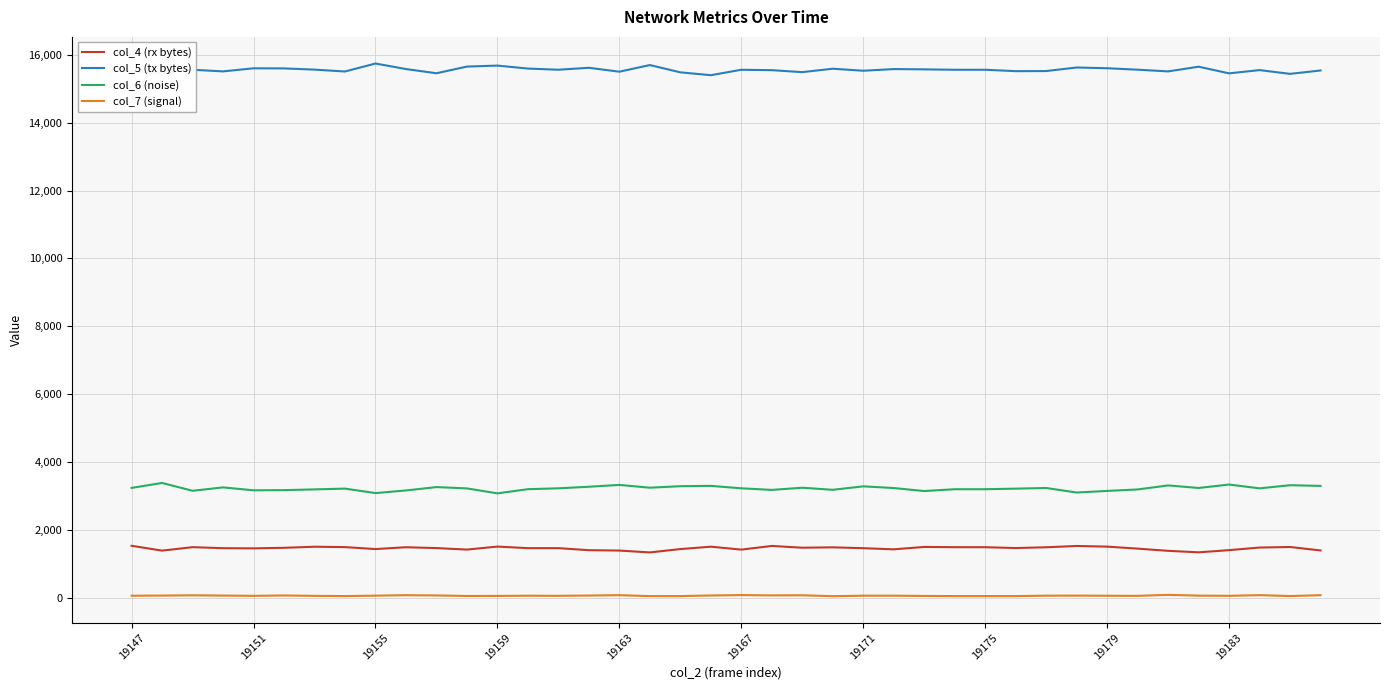

Which series has the largest total across all categories?

col_5 (tx bytes)